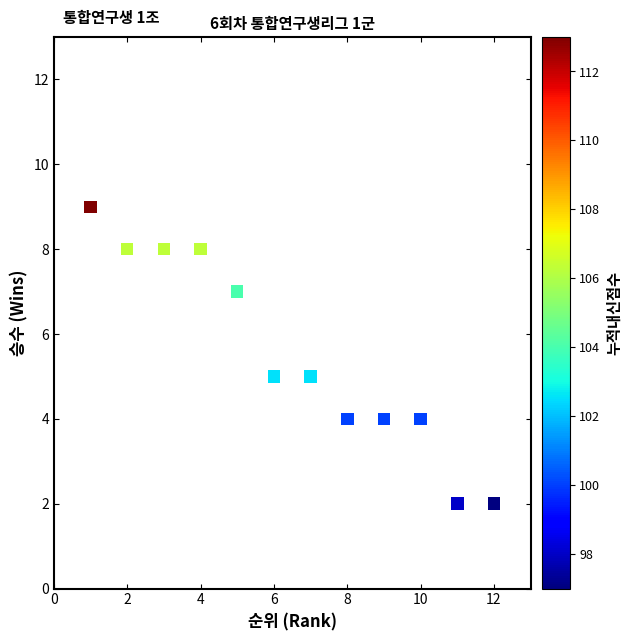

What is the average X value?

6